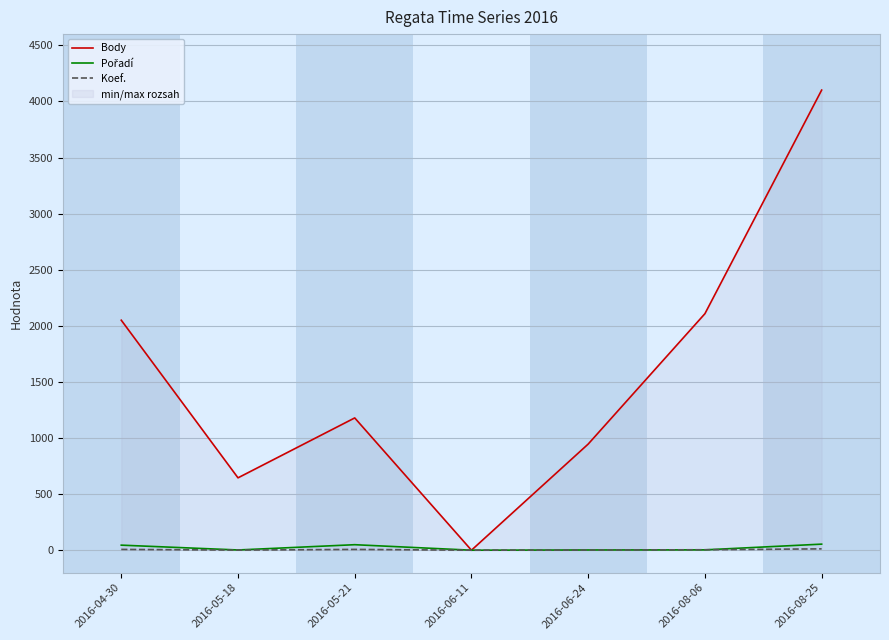

At which category is the sum across all series the highest?

2016-08-25